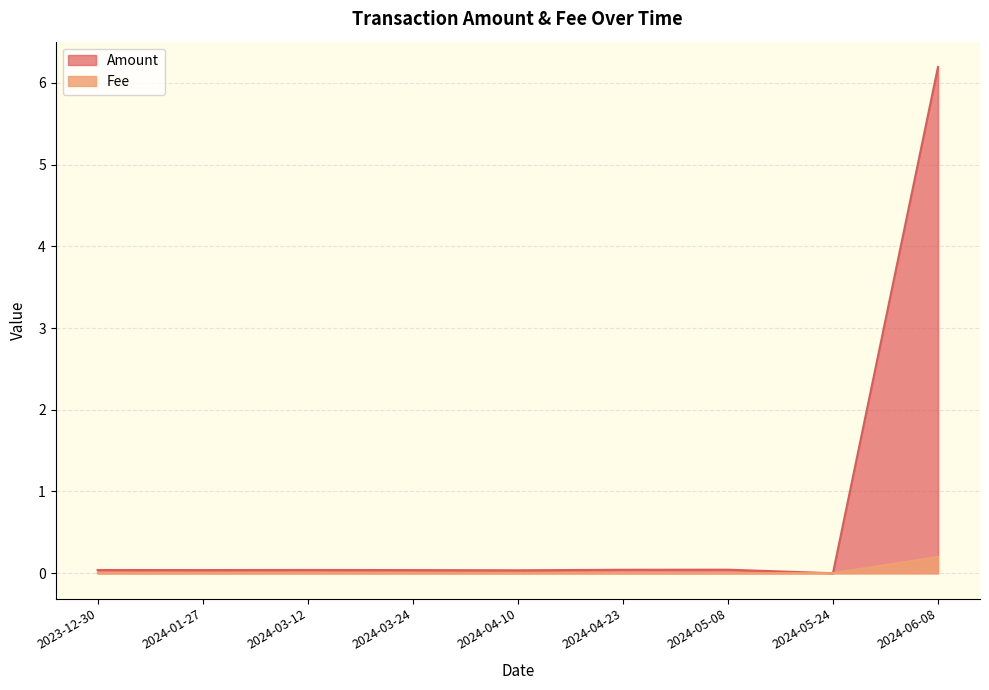

What is the highest value of the Fee series?

0.2